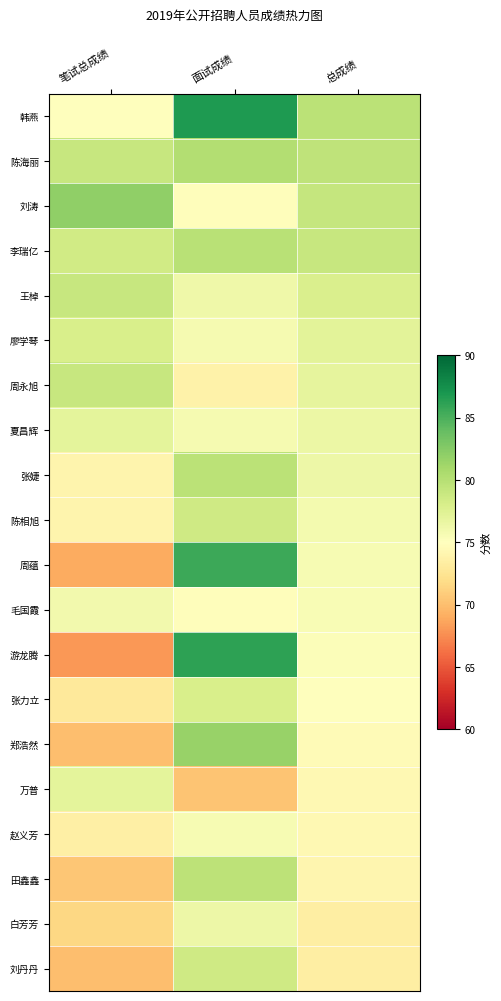

Reading right to left, transcribe all the data shown in this chart.

韩燕: 总成绩=79.7	面试成绩=86.8	笔试总成绩=75.0
陈海丽: 总成绩=79.5	面试成绩=80.2	笔试总成绩=79.0
刘涛: 总成绩=79.1	面试成绩=74.8	笔试总成绩=82.0
李瑞亿: 总成绩=79.1	面试成绩=79.9	笔试总成绩=78.5
王棹: 总成绩=77.9	面试成绩=76.2	笔试总成绩=79.0
廖学琴: 总成绩=77.1	面试成绩=75.8	笔试总成绩=78.0
周永旭: 总成绩=76.9	面试成绩=73.8	笔试总成绩=79.0
夏昌辉: 总成绩=76.5	面试成绩=75.8	笔试总成绩=77.0
张婕: 总成绩=76.3	面试成绩=79.8	笔试总成绩=74.0
陈相旭: 总成绩=75.8	面试成绩=78.6	笔试总成绩=74.0
周蕴: 总成绩=75.6	面试成绩=85.6	笔试总成绩=69.0
毛国霞: 总成绩=75.5	面试成绩=74.8	笔试总成绩=76.0
游龙腾: 总成绩=75.3	面试成绩=86.2	笔试总成绩=68.0
张力立: 总成绩=75.0	面试成绩=78.0	笔试总成绩=73.0
郑浩然: 总成绩=74.6	面试成绩=81.6	笔试总成绩=70.0
万普: 总成绩=74.4	面试成绩=70.4	笔试总成绩=77.0
赵义芳: 总成绩=74.3	面试成绩=75.6	笔试总成绩=73.5
田鑫鑫: 总成绩=74.1	面试成绩=79.6	笔试总成绩=70.5
白芳芳: 总成绩=73.5	面试成绩=76.4	笔试总成绩=71.5
刘丹丹: 总成绩=73.4	面试成绩=78.6	笔试总成绩=70.0